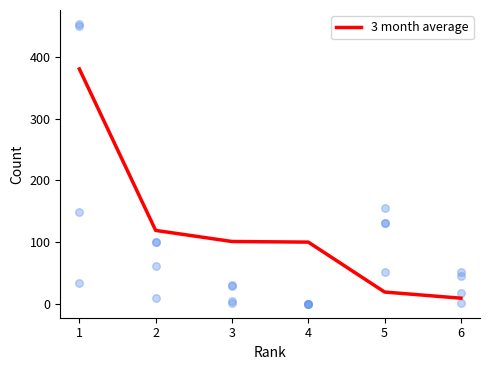

What is the maximum value for 3 month average?

381